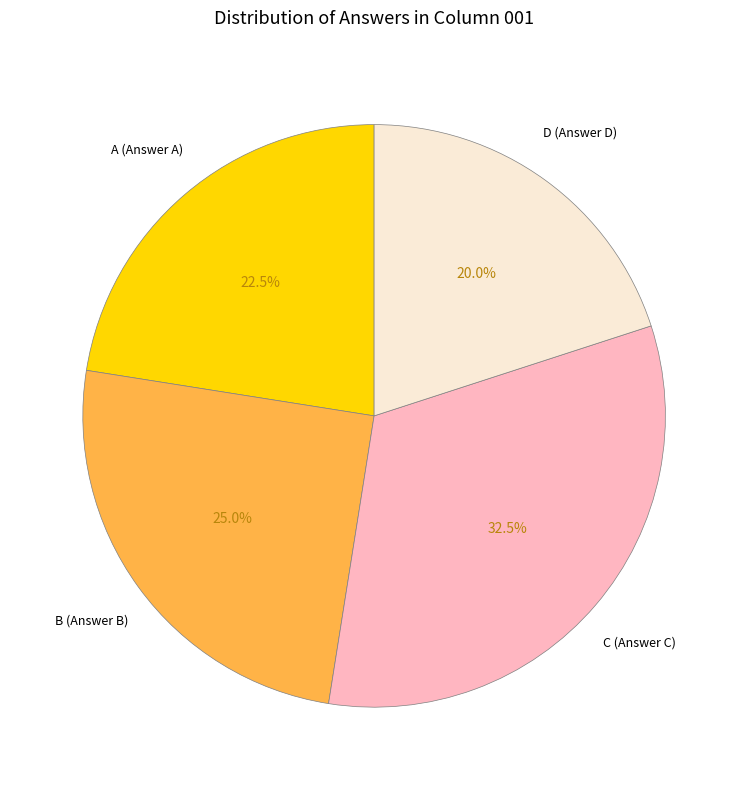

Approximately how many times larger is the value at D compared to C?

0.6